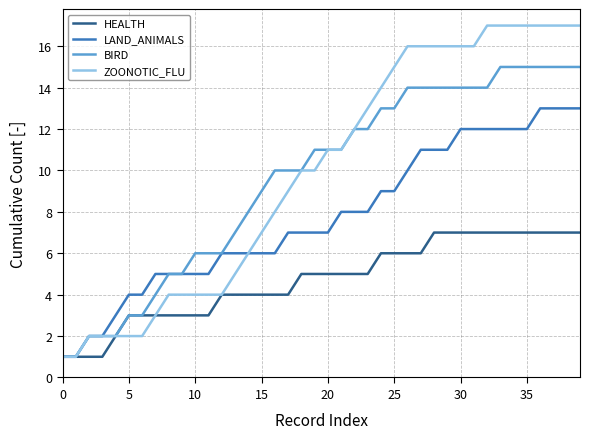

What is the greatest value displayed?

17